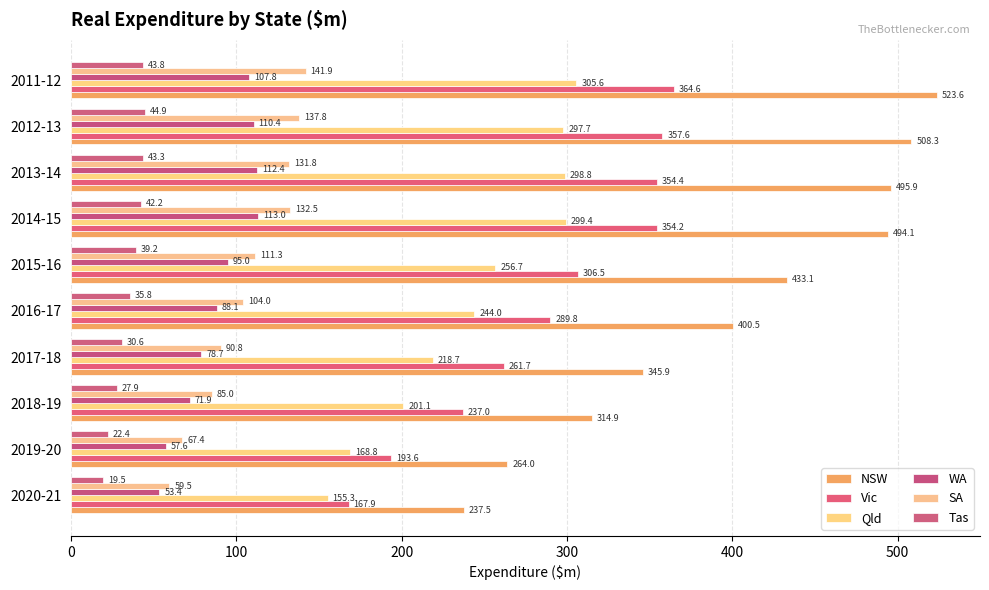

How many categories are shown in the chart?

10